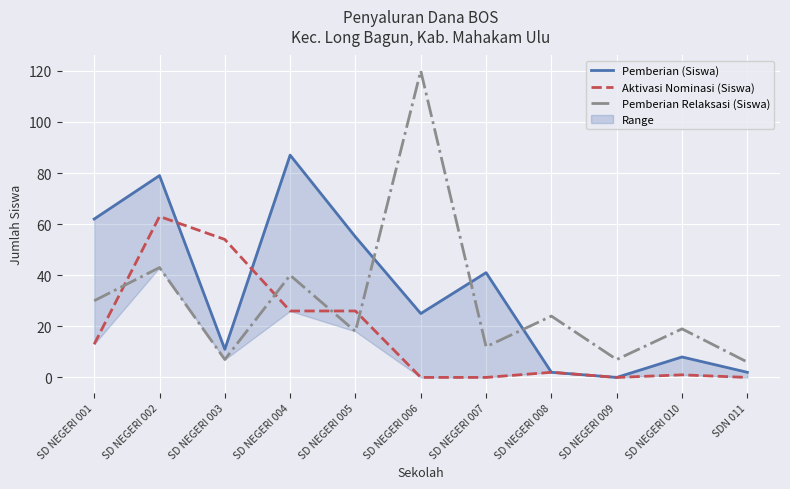

Which category has the highest value in the Aktivasi Nominasi (Siswa) series?

SD NEGERI 002